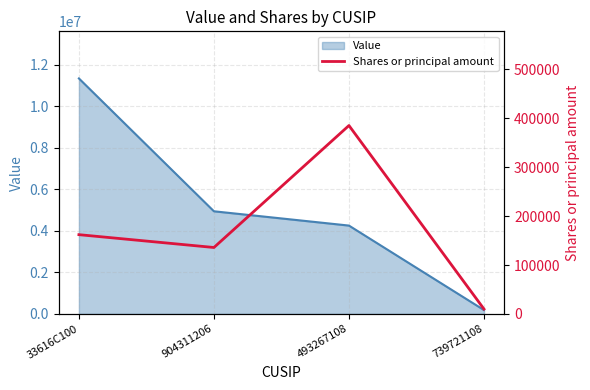

Rank the categories by Value value from lowest to highest.

739721108, 493267108, 904311206, 33616C100